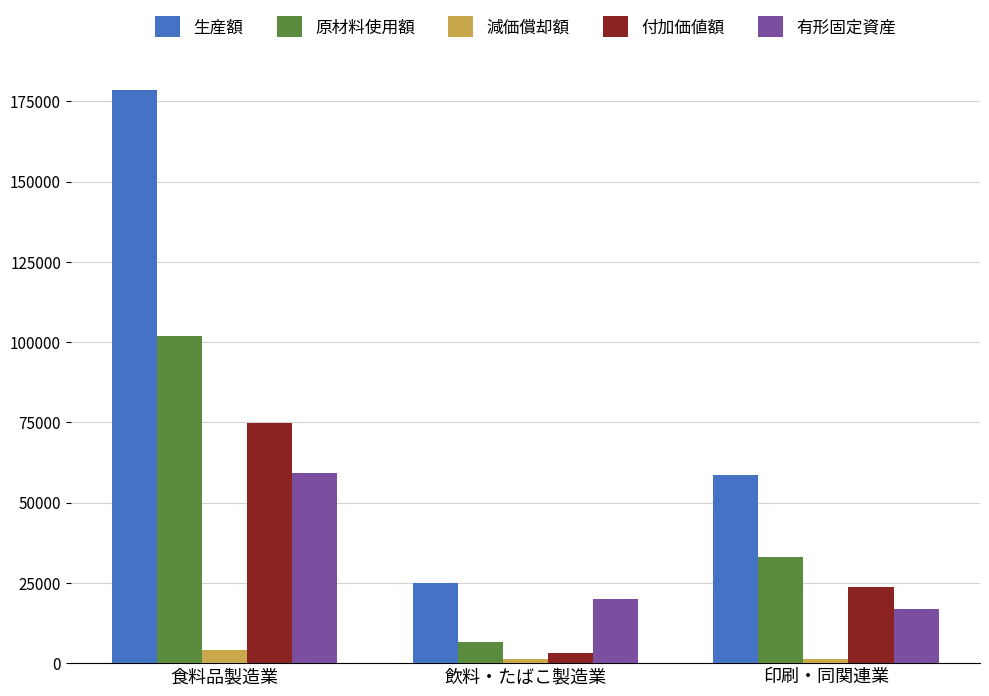

Does the chart contain any negative values?

No